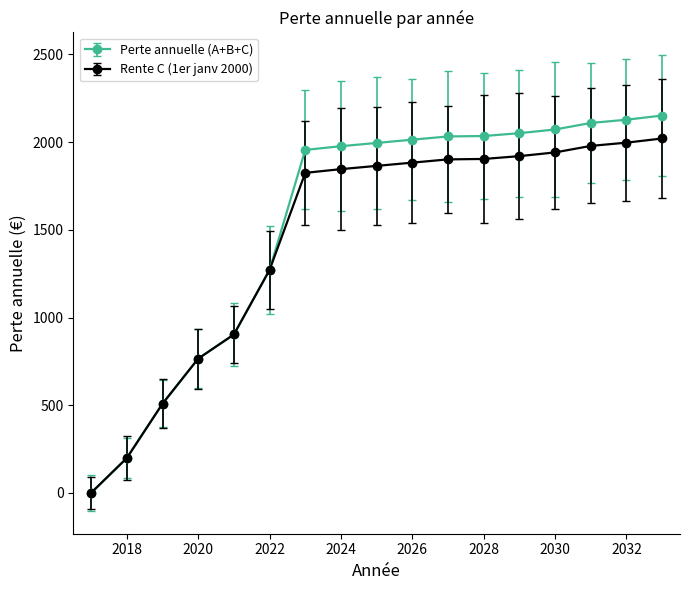

At which label is Rente C (1er janv 2000) closest to 1010?

2021